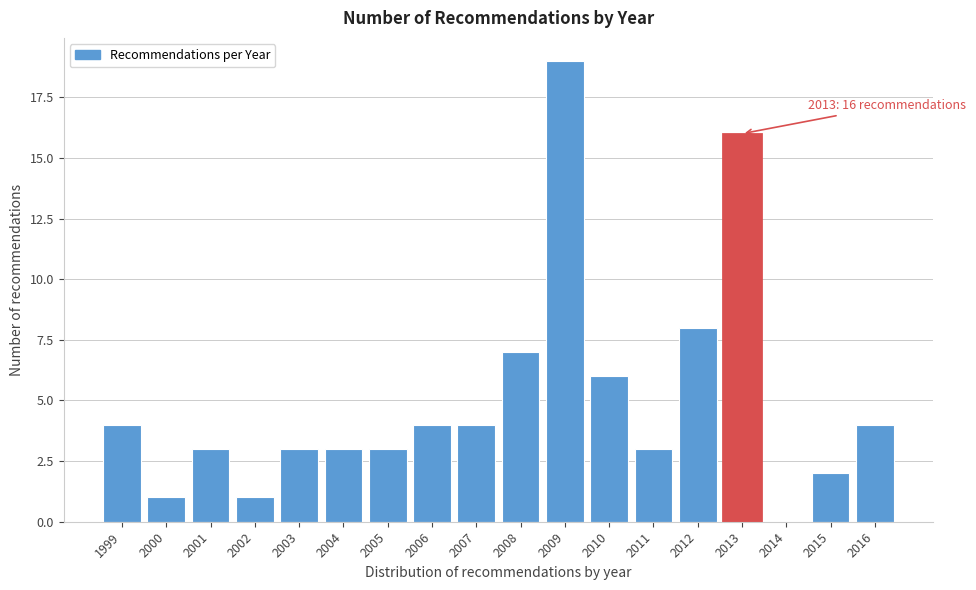

Reading left to right, extract all data points from this chart.

1999=4	2000=1	2001=3	2002=1	2003=3	2004=3	2005=3	2006=4	2007=4	2008=7	2009=19	2010=6	2011=3	2012=8	2013=16	2014=0	2015=2	2016=4